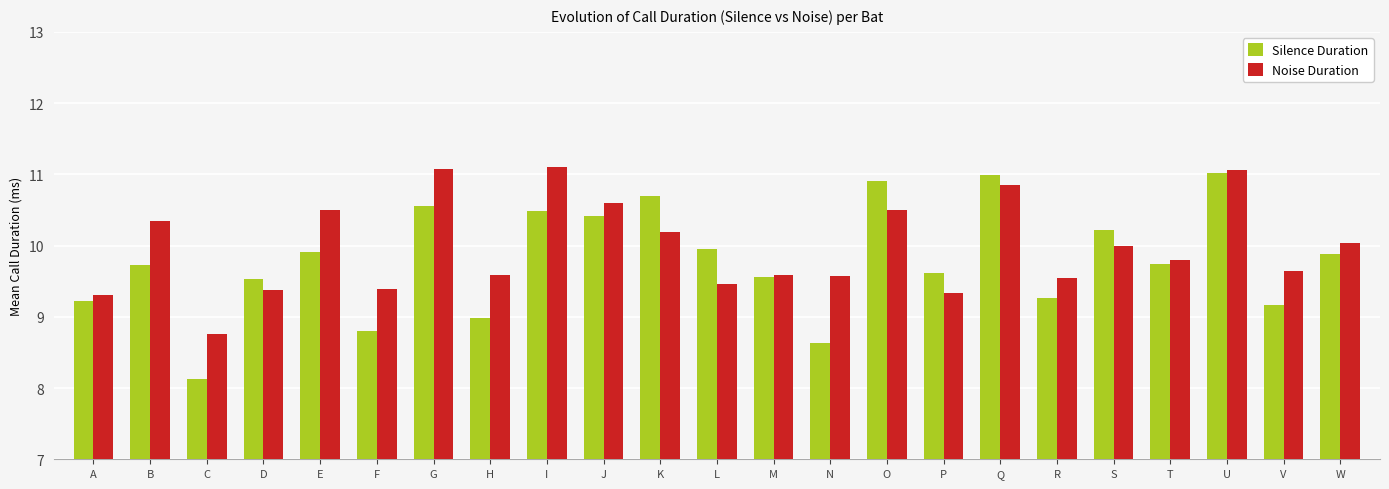

How many bars are there in total?

46